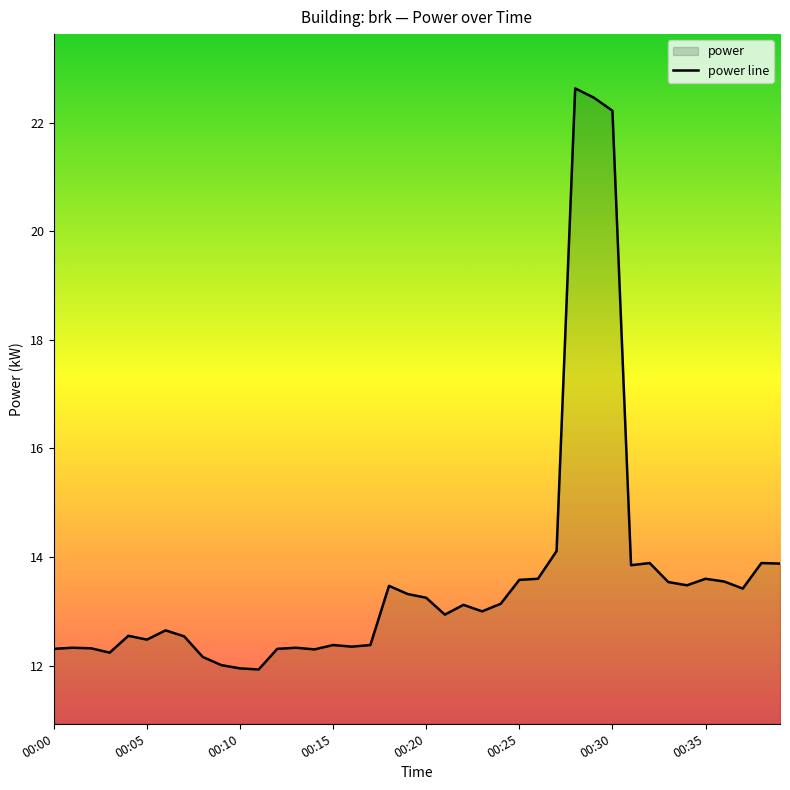

Reading right to left, extract all data points from this chart.

13.9	13.9	13.4	13.6	13.6	13.5	13.5	13.9	13.8	22.2	22.5	22.6	14.1	13.6	13.6	13.1	13.0	13.1	12.9	13.2	13.3	13.5	12.4	12.3	12.4	12.3	12.3	12.3	11.9	11.9	12.0	12.2	12.5	12.7	12.5	12.6	12.2	12.3	12.3	12.3